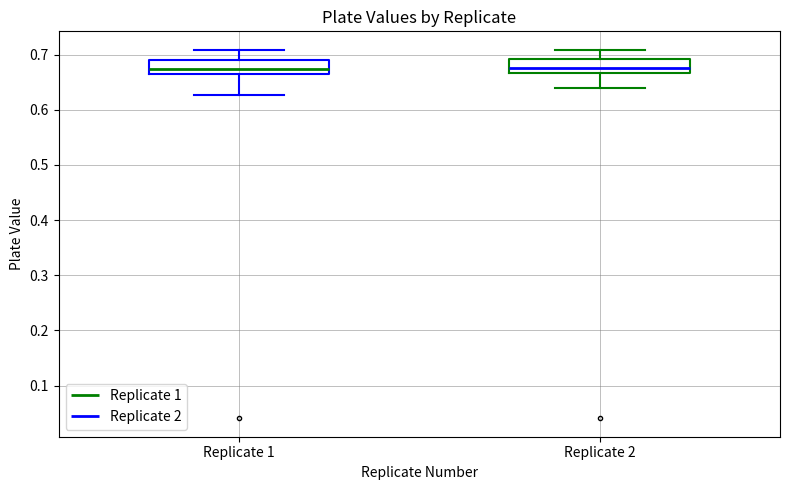

Reading left to right, transcribe this box plot: for each box, give where its median line is, the range the box spans, and where its two whiskers end, as read against the y-axis. The values are not printed on the chart, so give them approximately, as read against the axis.

Replicate 1: median 0.67 (inside the box), box 0.67 to 0.69, whiskers 0.63 to 0.71
Replicate 2: median 0.68, box 0.67 to 0.69, whiskers 0.64 to 0.71